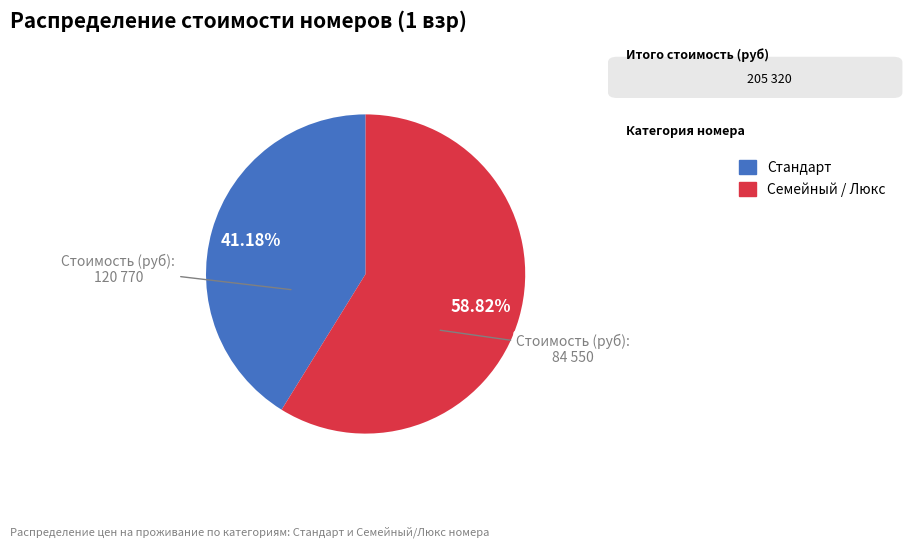

Which category has the biggest portion of the pie?

Семейный / Люкс